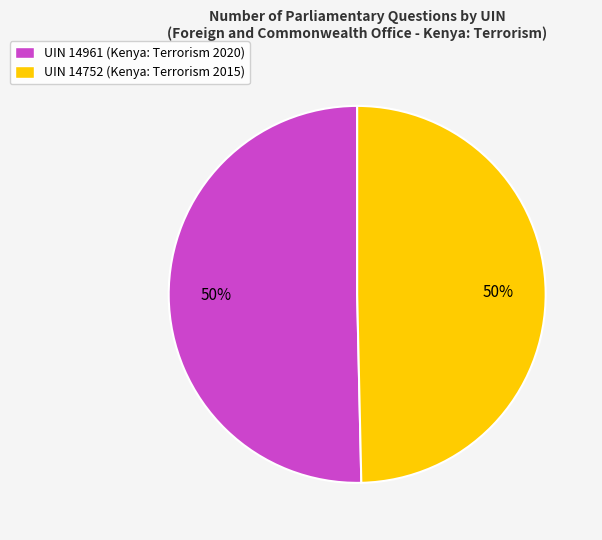

The UIN 14961 (Kenya: Terrorism 2020) slice represents 50% of the pie. True or false?

True